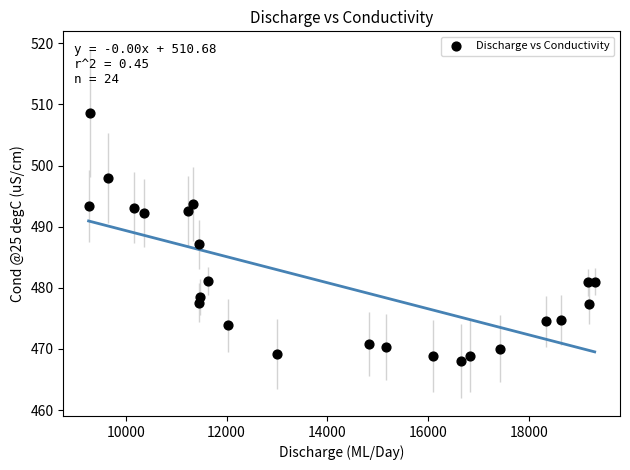

What Y value in the scatter plot is closest to 488?

487.1